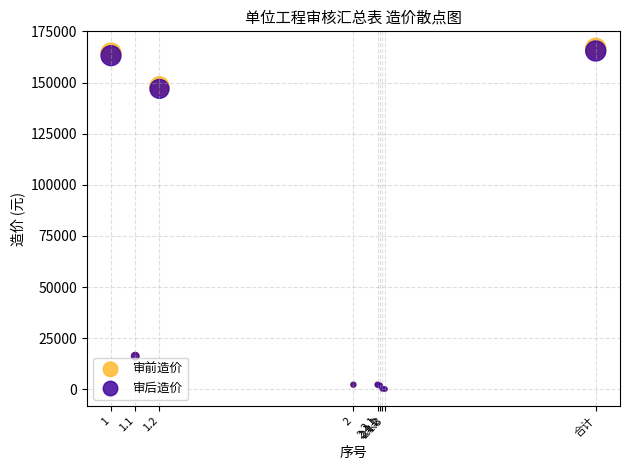

What are all the series names shown in the legend?

审前造价, 审后造价